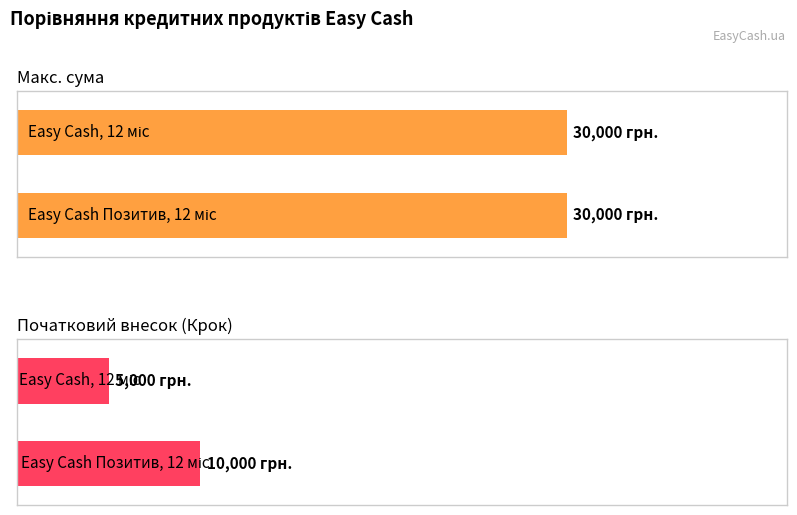

What is the label of the 2nd bar from the left?

Easy Cash Позитив, 12 міс